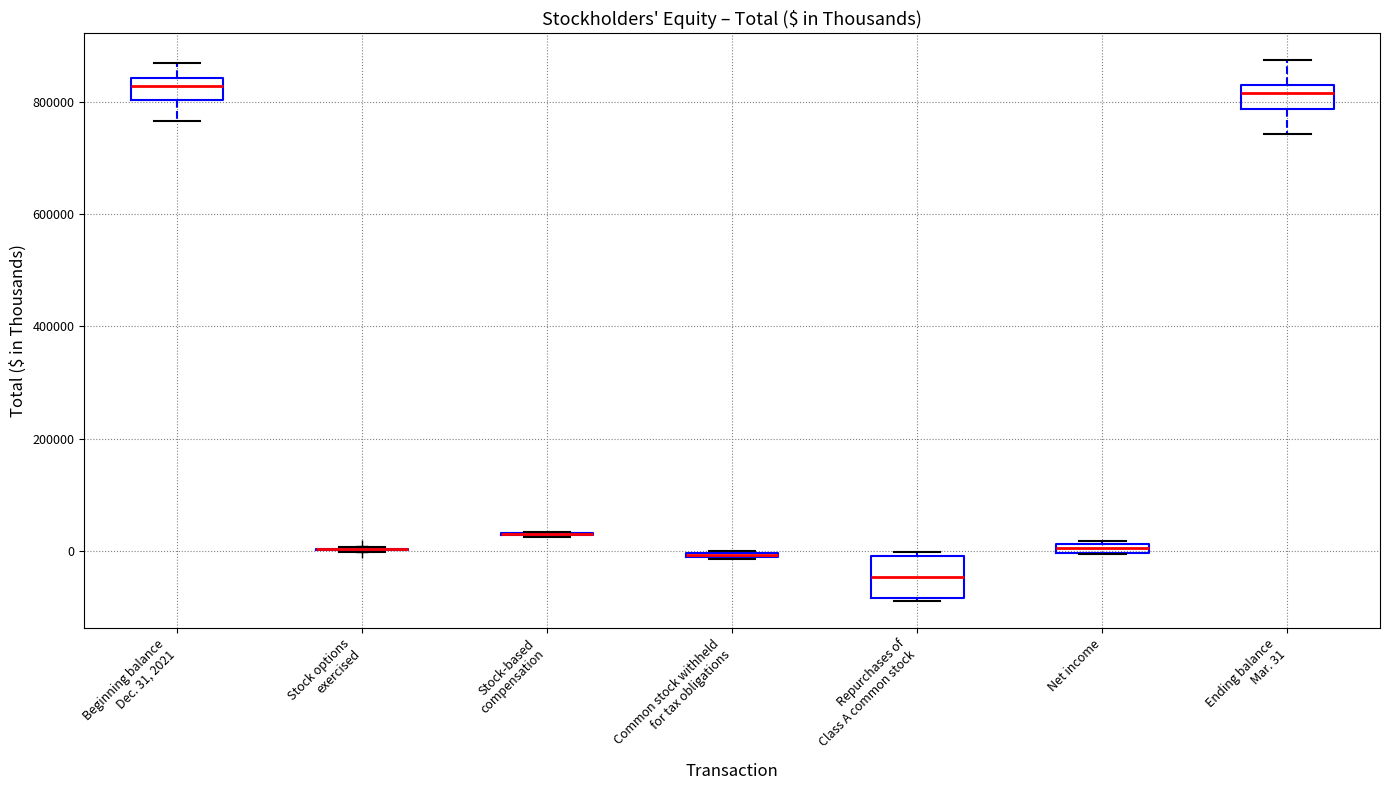

Where is the lower edge of the box for Repurchases of Class A common stock on the y-axis? The values are not printed on the chart, so give them approximately, as read against the axis.

-80000